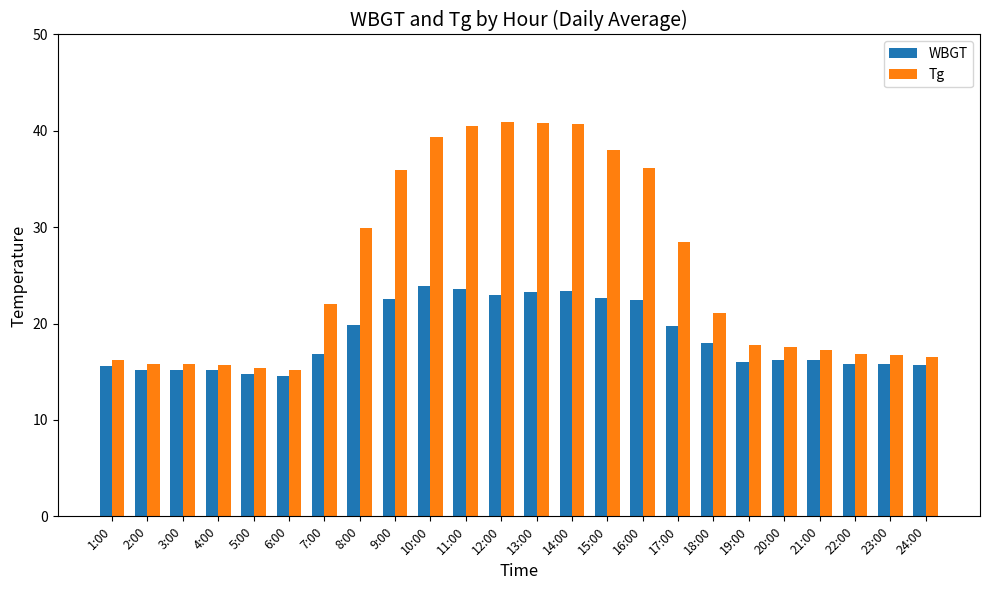

Where is Tg nearest to the value 28?

17:00